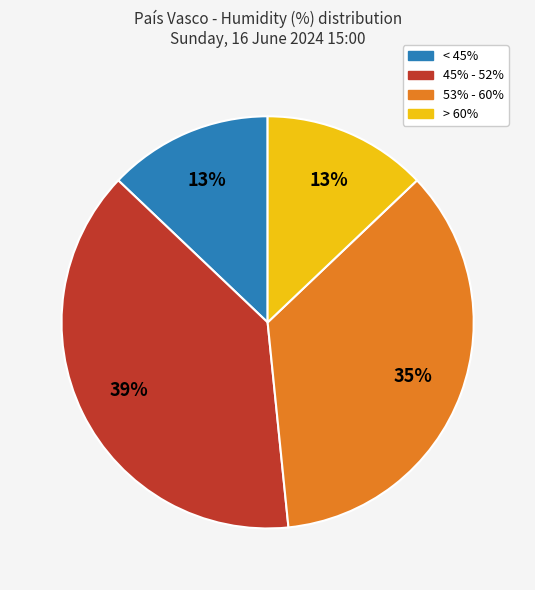

Is it true that < 45% is 13% of the pie?

True